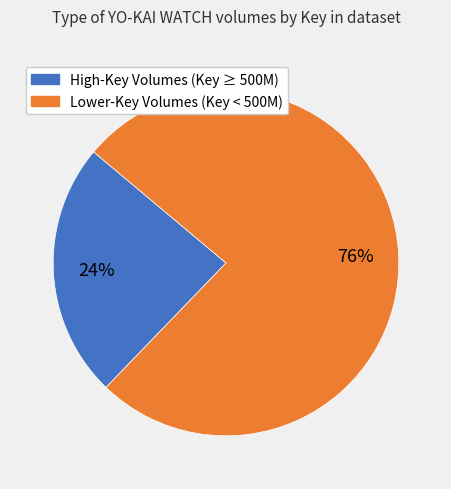

Is there any slice that represents more than half of the pie?

Yes